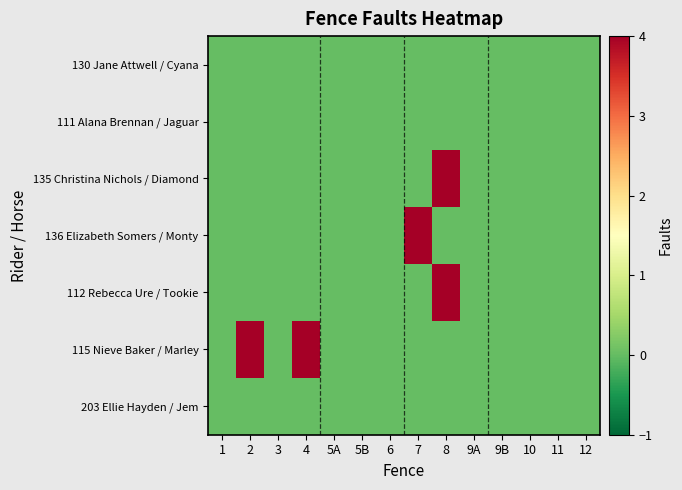

Reading right to left, transcribe all the data shown in this chart.

130 Jane Attwell / Cyana: 12=0	11=0	10=0	9B=0	9A=0	8=0	7=0	6=0	5B=0	5A=0	4=0	3=0	2=0	1=0
111 Alana Brennan / Jaguar: 12=0	11=0	10=0	9B=0	9A=0	8=0	7=0	6=0	5B=0	5A=0	4=0	3=0	2=0	1=0
135 Christina Nichols / Diamond: 12=0	11=0	10=0	9B=0	9A=0	8=4	7=0	6=0	5B=0	5A=0	4=0	3=0	2=0	1=0
136 Elizabeth Somers / Monty: 12=0	11=0	10=0	9B=0	9A=0	8=0	7=4	6=0	5B=0	5A=0	4=0	3=0	2=0	1=0
112 Rebecca Ure / Tookie: 12=0	11=0	10=0	9B=0	9A=0	8=4	7=0	6=0	5B=0	5A=0	4=0	3=0	2=0	1=0
115 Nieve Baker / Marley: 12=0	11=0	10=0	9B=0	9A=0	8=0	7=0	6=0	5B=0	5A=0	4=4	3=0	2=4	1=0
203 Ellie Hayden / Jem: 12=0	11=0	10=0	9B=0	9A=0	8=0	7=0	6=0	5B=0	5A=0	4=0	3=0	2=0	1=0